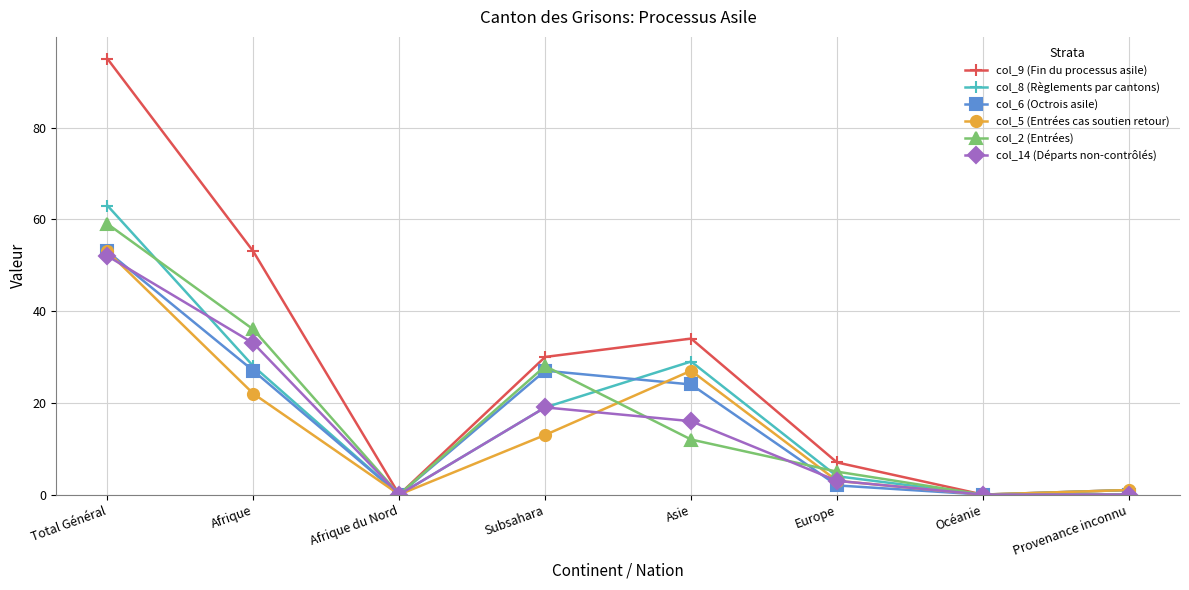

Which category has the highest value in the col_2 (Entrées) series?

Total Général